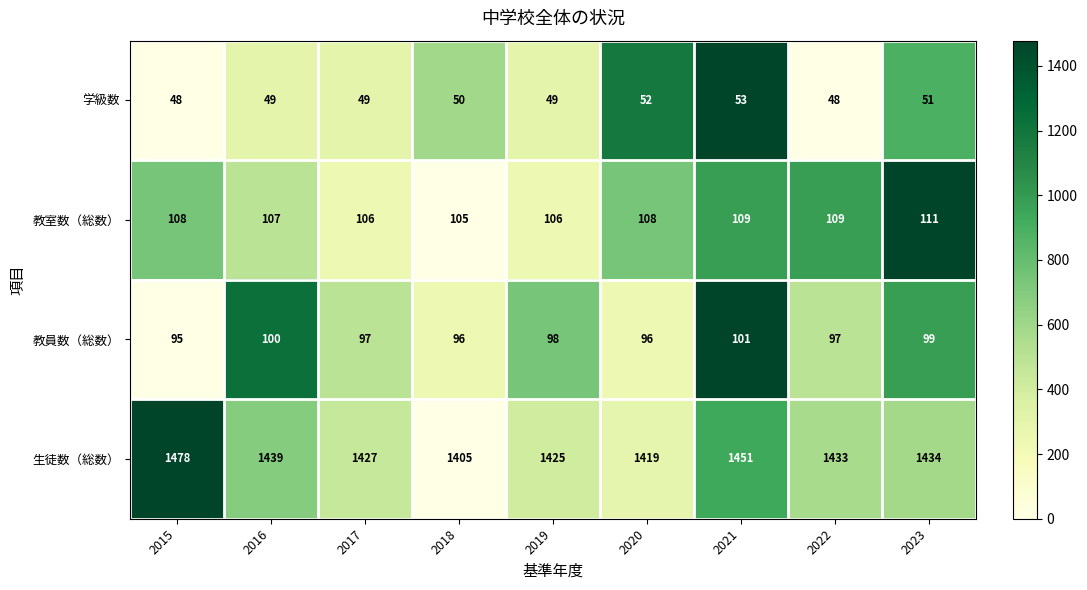

What is the spread (max minus min) of values at 2021?

1398